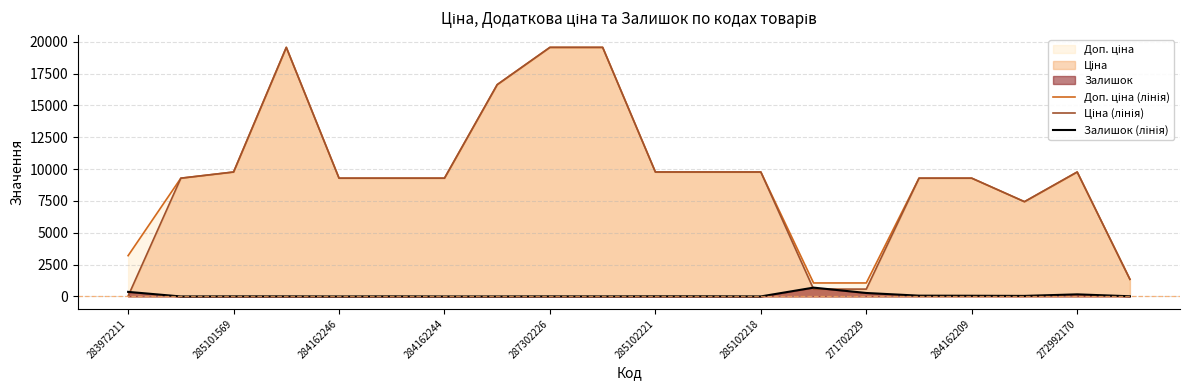

What is the spread (max minus min) of values at 284162246?

9290.5